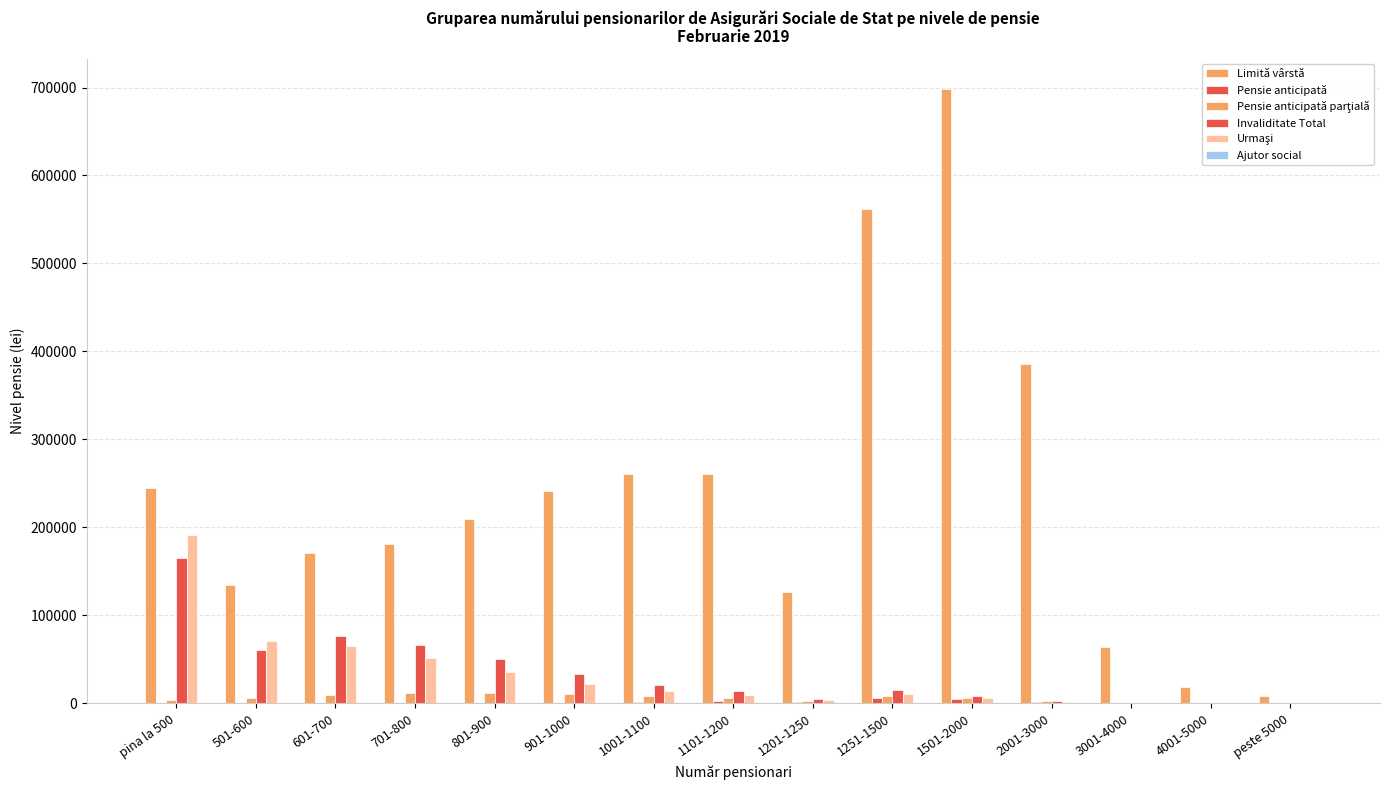

How many categories are shown in the chart?

15